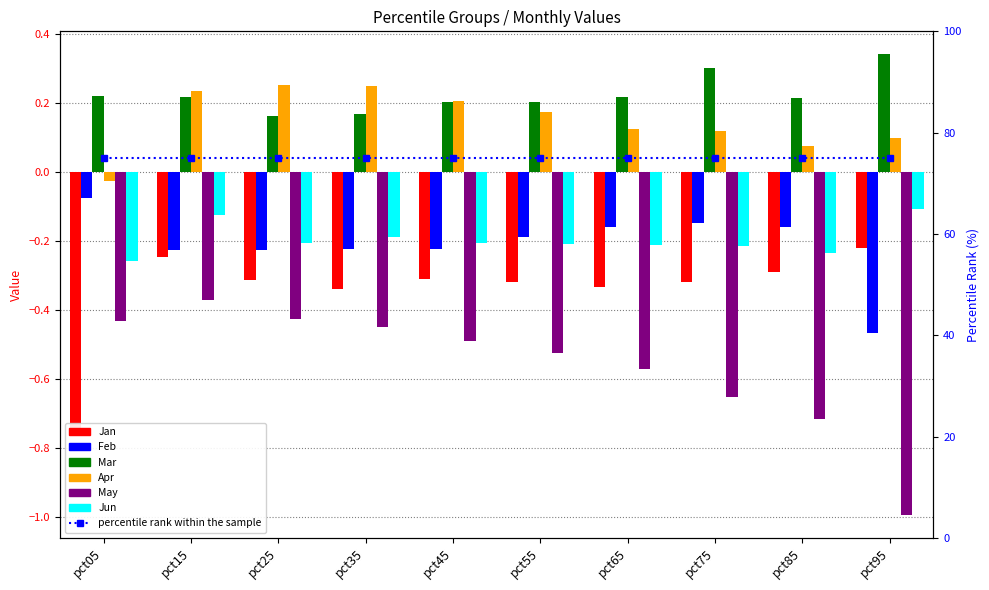

The Apr series shows 0.1 at pct45. True or false?

False